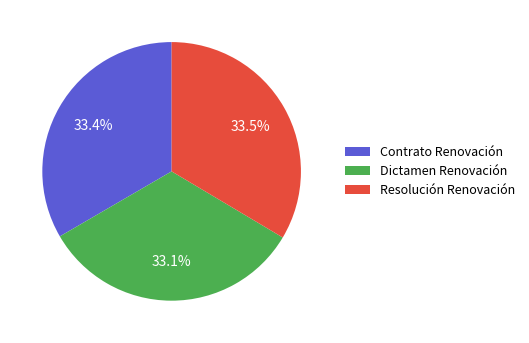

Does Contrato Renovación account for over 50% of the chart?

No